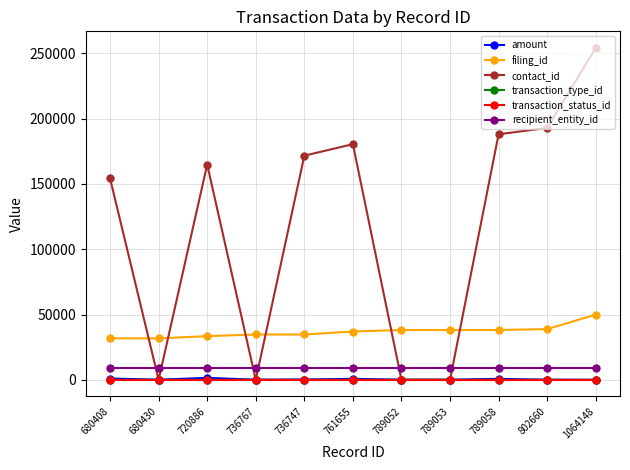

True or false: transaction_type_id has more than 0 points higher than both neighbors.

True